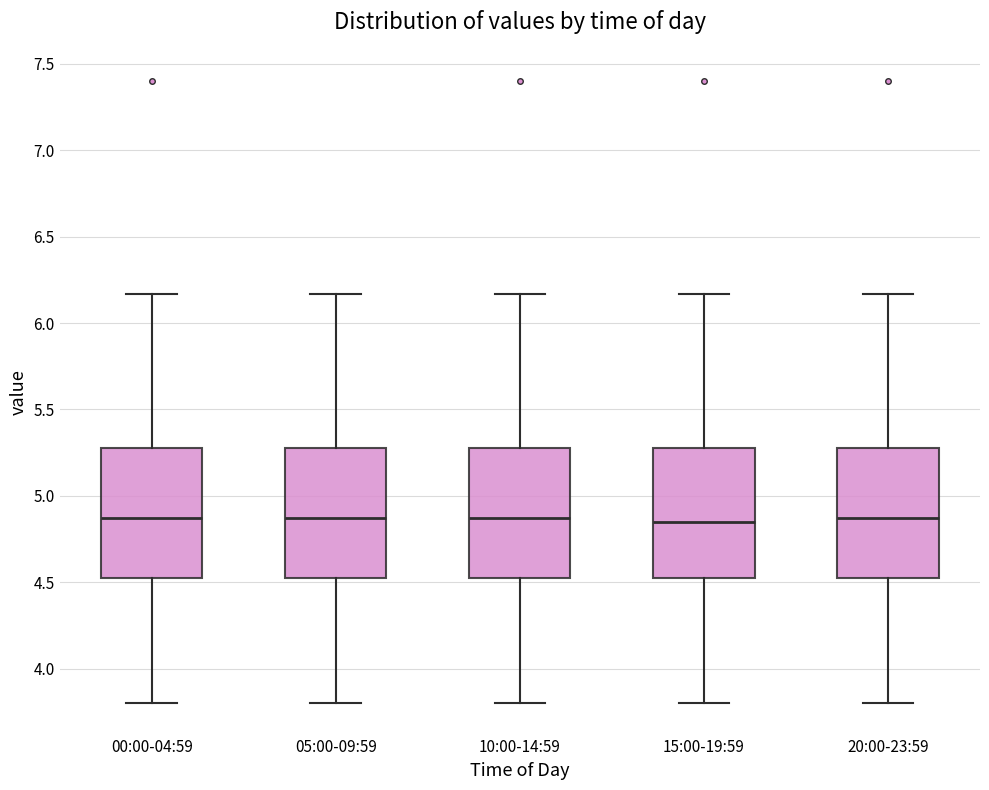

Reading left to right, transcribe this box plot: for each box, give where its median line is, the range the box spans, and where its two whiskers end, as read against the y-axis. The values are not printed on the chart, so give them approximately, as read against the axis.

00:00-04:59: median 4.85, box 4.55 to 5.30, whiskers 3.80 to 6.15
05:00-09:59: median 4.85, box 4.55 to 5.30, whiskers 3.80 to 6.15
10:00-14:59: median 4.85, box 4.55 to 5.30, whiskers 3.80 to 6.15
15:00-19:59: median 4.85, box 4.55 to 5.30, whiskers 3.80 to 6.15
20:00-23:59: median 4.85, box 4.55 to 5.30, whiskers 3.80 to 6.15